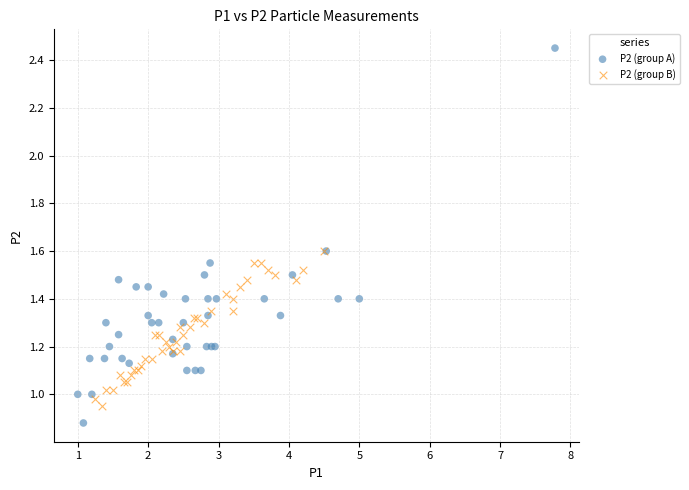

Which series reaches the minimum Y coordinate?

P2 (group A)